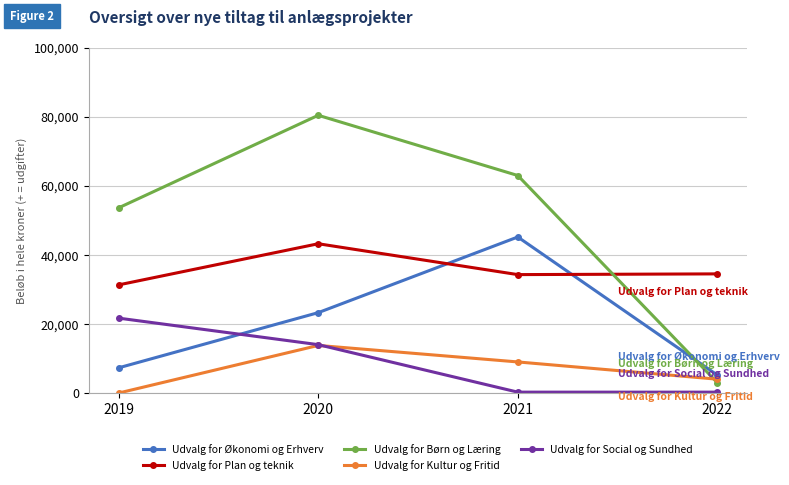

True or false: Udvalg for Økonomi og Erhverv has a value of 7302.8 at 2019.

True